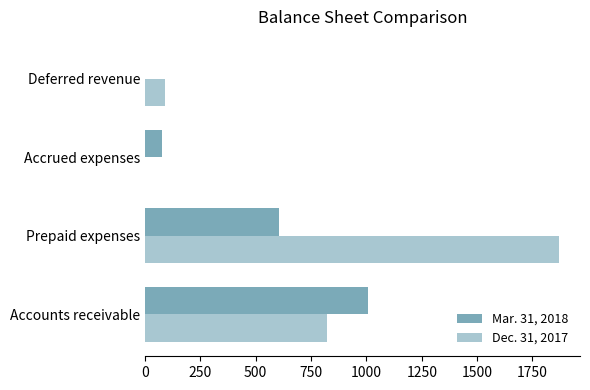

How many categories are shown in the chart?

4